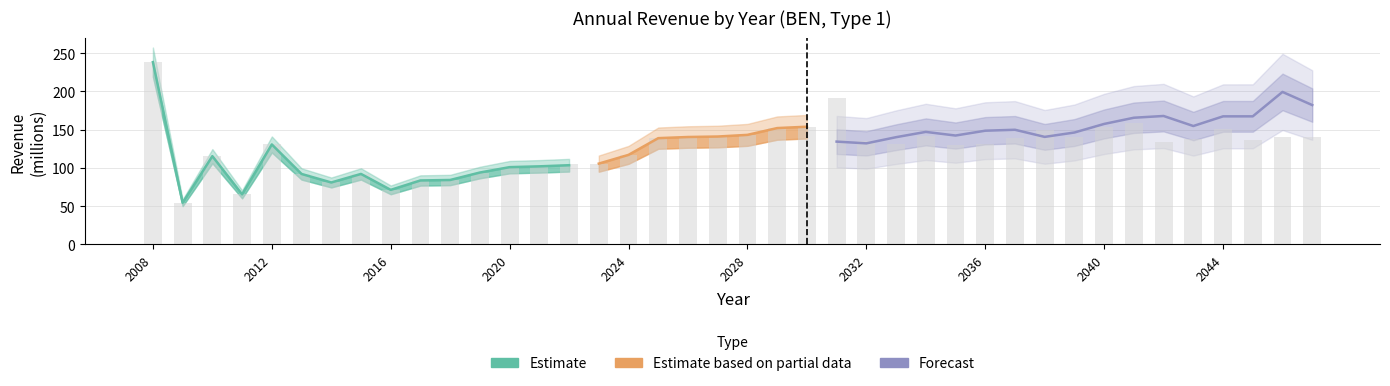

What is the value of the 34th bar from the left?

159.3